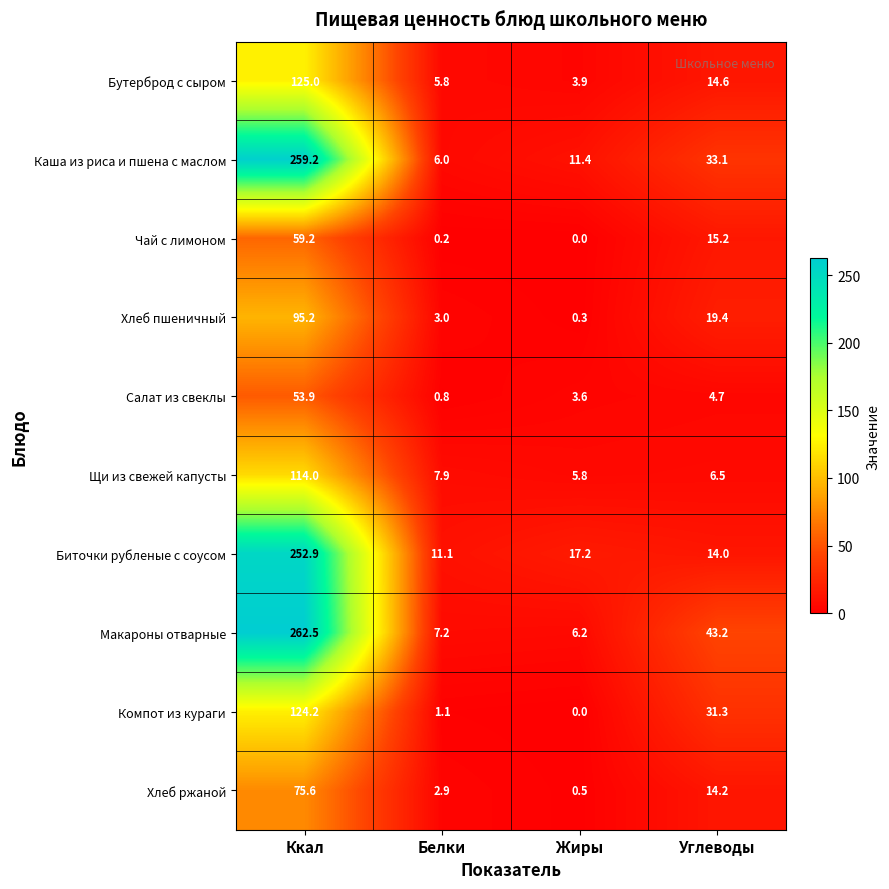

Which series has the largest range (max minus min)?

Макароны отварные